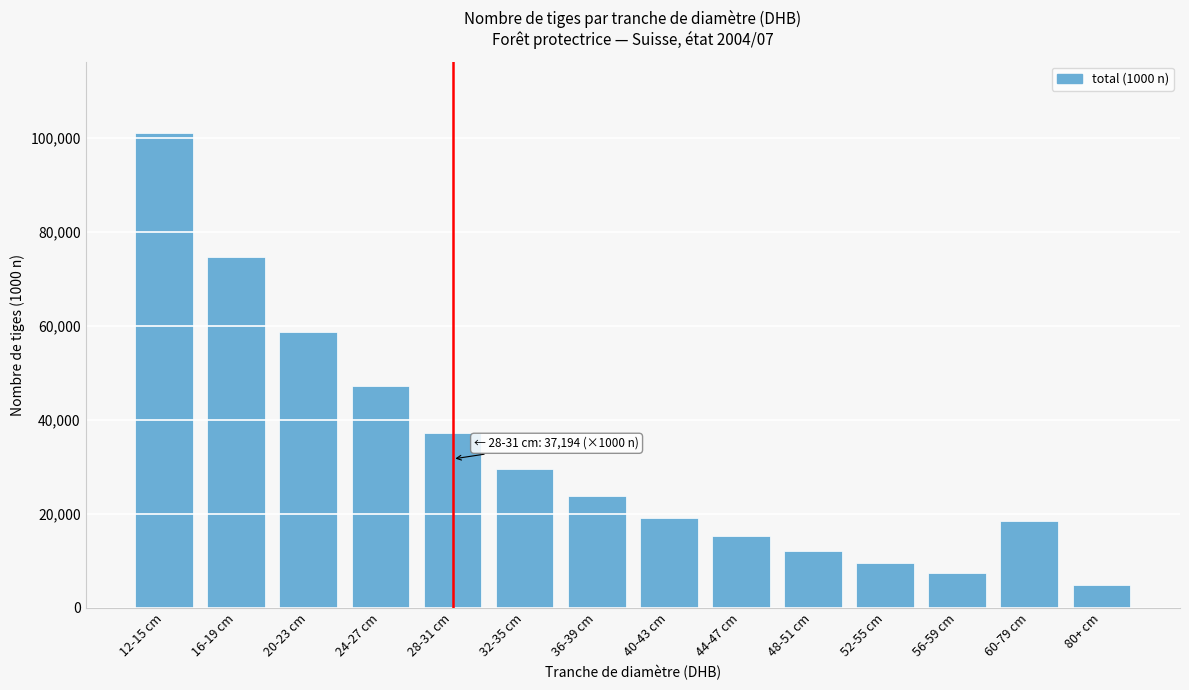

Reading right to left, list all the values displayed in this chart.

80+ cm=4821	60-79 cm=18453	56-59 cm=7425	52-55 cm=9441	48-51 cm=12073	44-47 cm=15164	40-43 cm=19079	36-39 cm=23734	32-35 cm=29574	28-31 cm=37194	24-27 cm=47084	20-23 cm=58640	16-19 cm=74509	12-15 cm=101028